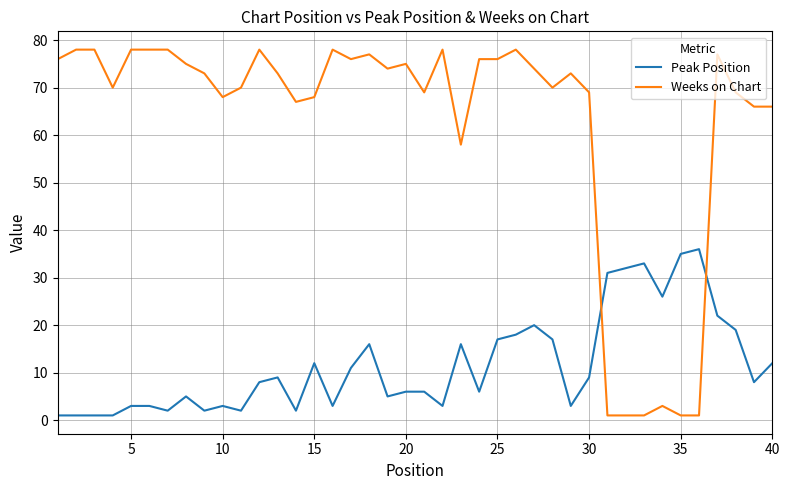

What is the maximum value for Weeks on Chart?

78